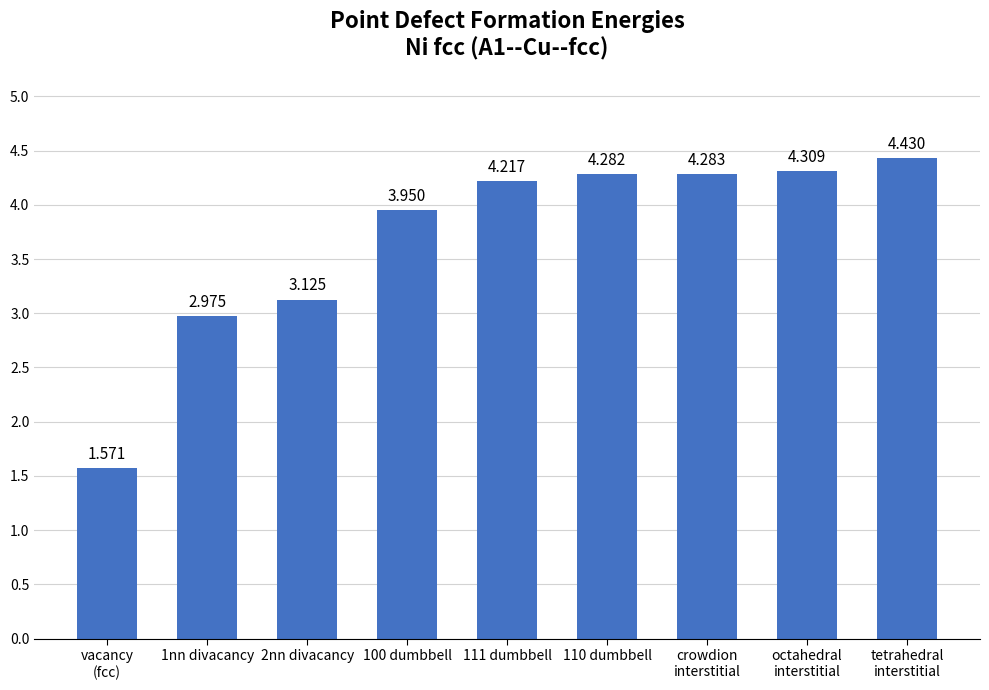

Approximately how many times larger is the value at crowdion
interstitial compared to octahedral
interstitial?

1.0